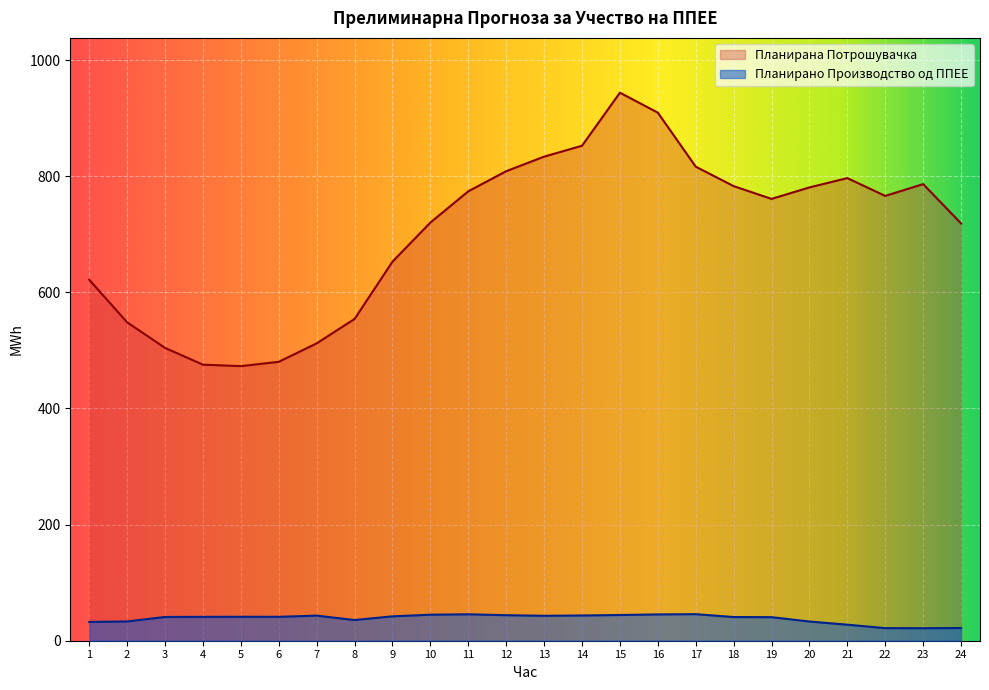

What is the maximum value for Планирана Потрошувачка?

944.0